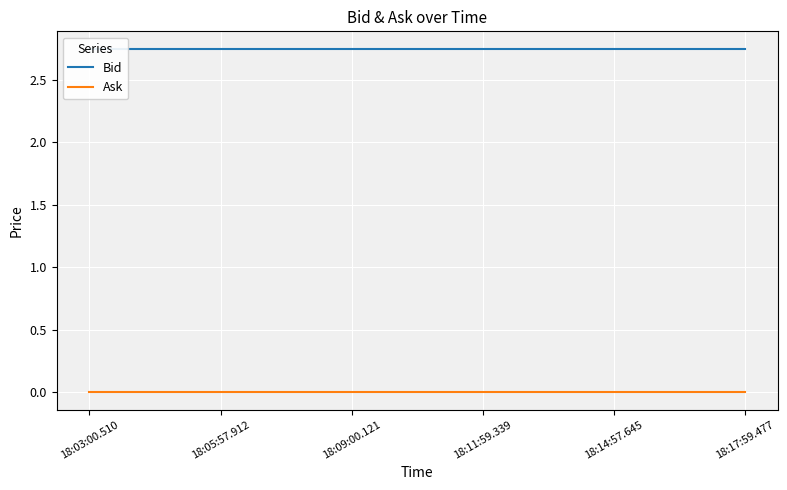

True or false: Ask has more than 0 points higher than both neighbors.

False